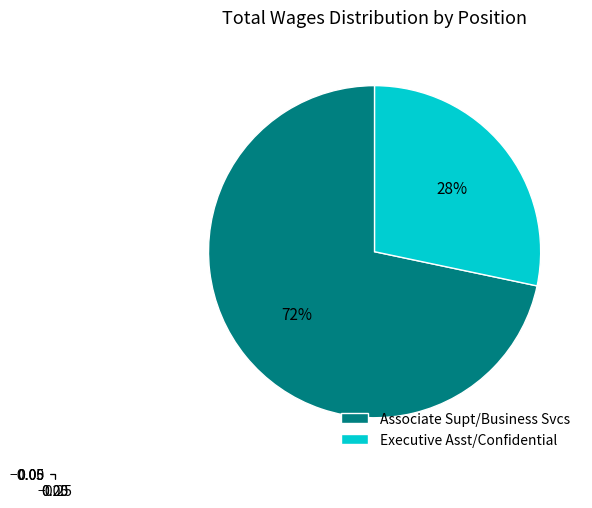

To the nearest percent, what portion does Executive Asst/Confidential represent?

28%